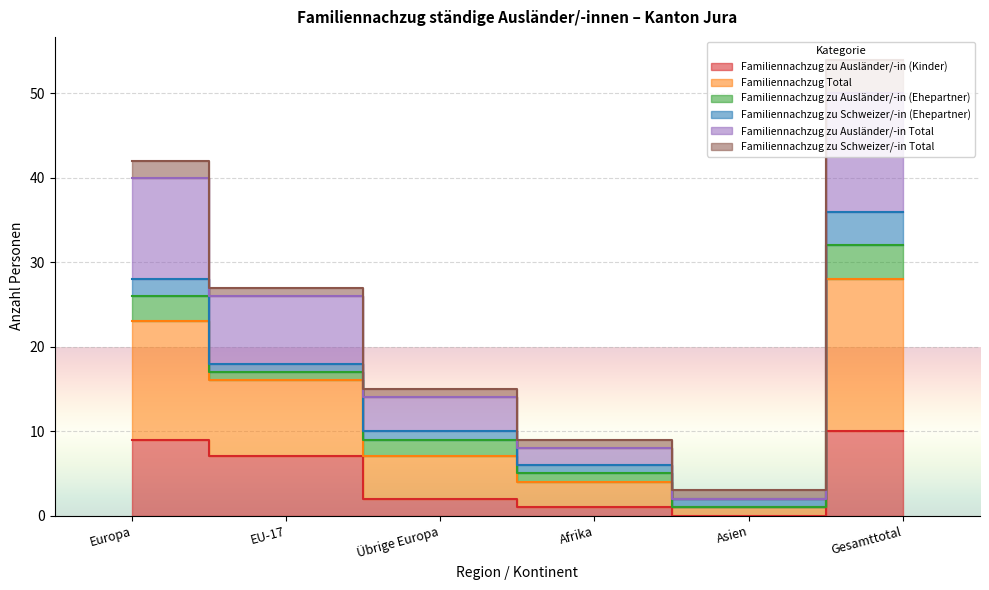

Where does the Familiennachzug zu Ausländer/-in Total series first go above 17?

Europa